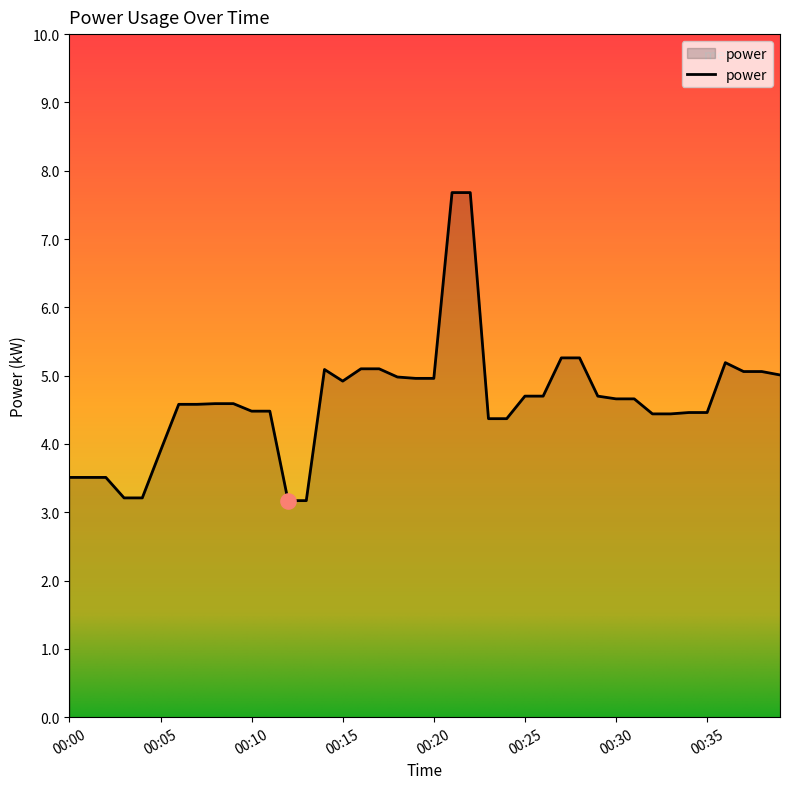

What is the greatest value displayed?

7.7